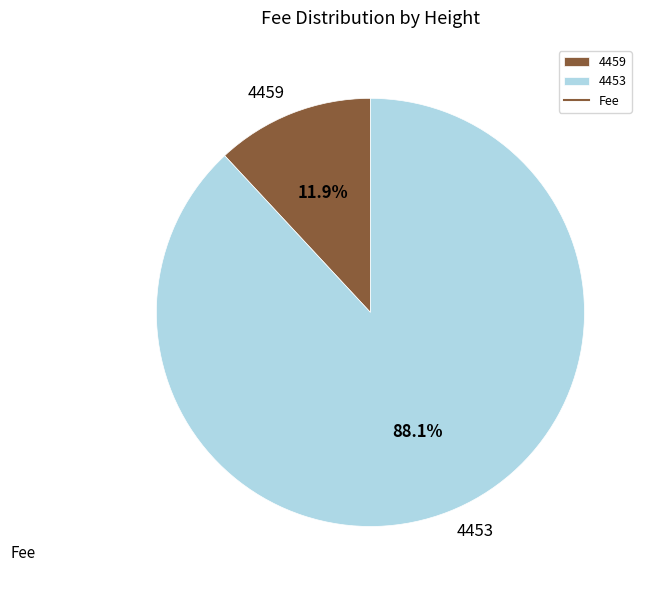

Which has a higher value, 4459 or 4453?

4453